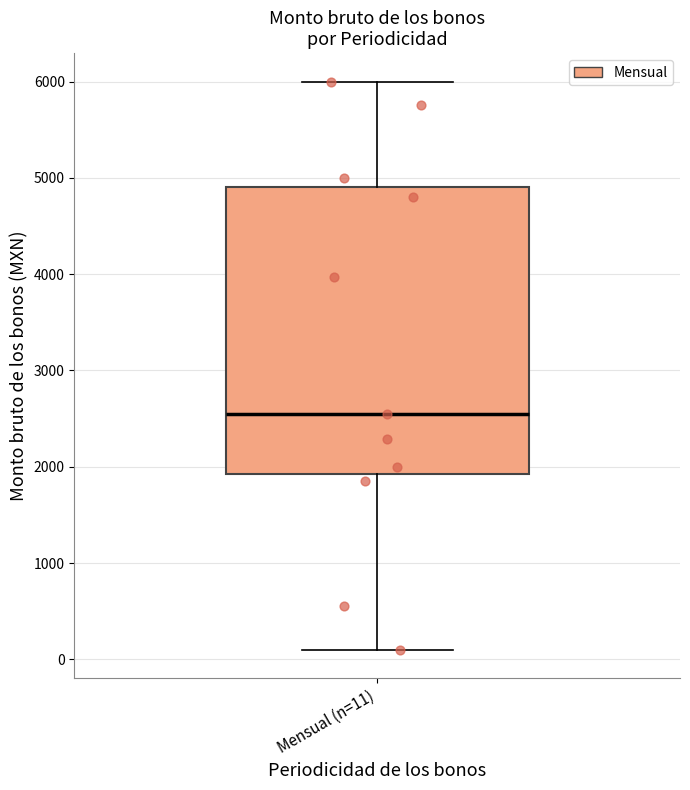

Read this box plot against the y-axis: the position of the median line, the range covered by the box, and the ends of both whiskers. The values are not printed on the chart, so give them approximately, as read against the axis.

median 2500, box 1900 to 4900, whiskers 100 to 6000